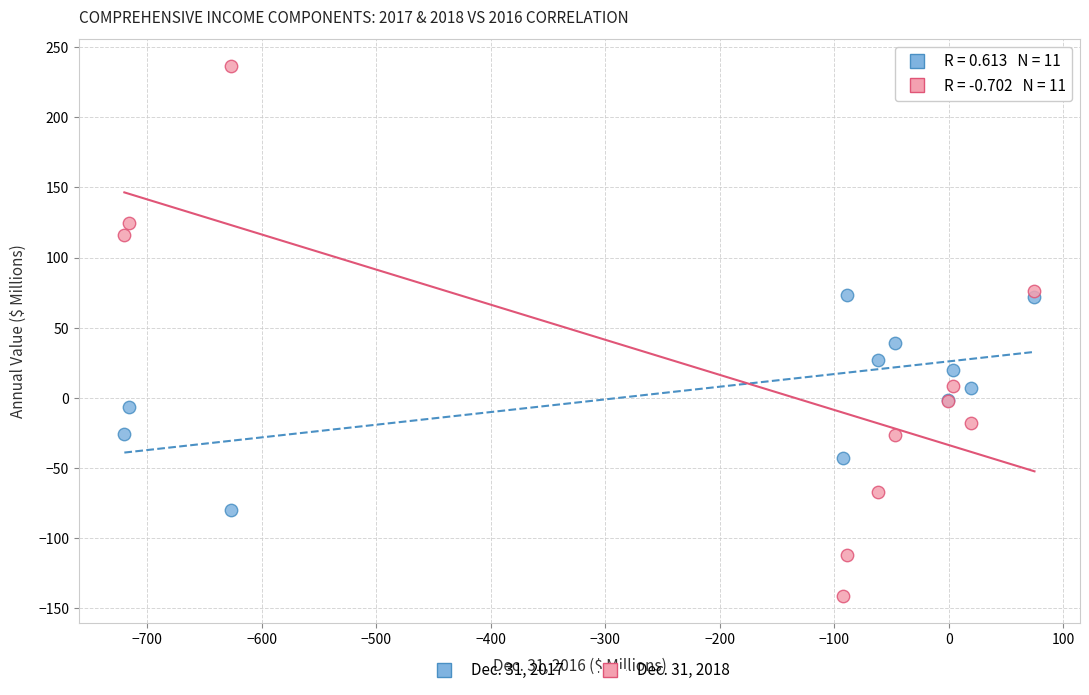

Which series reaches the maximum Y coordinate?

Dec. 31, 2018